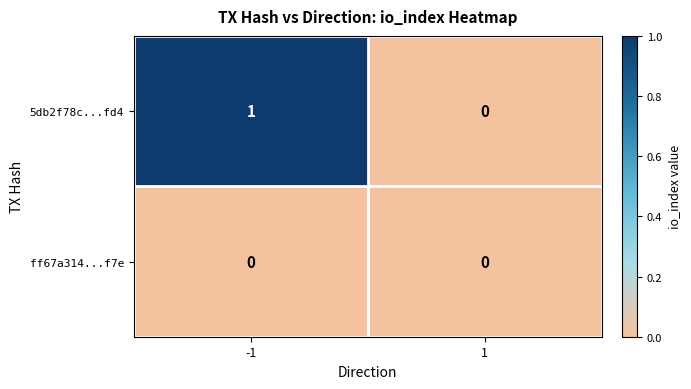

Which series has the largest range (max minus min)?

5db2f78c...fd4